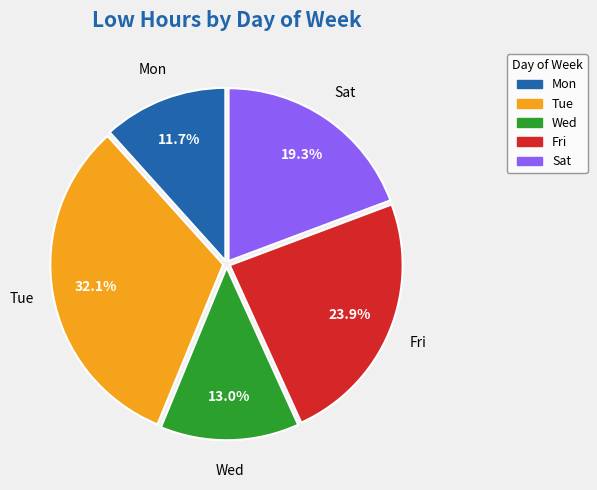

Does any single category account for the majority?

No